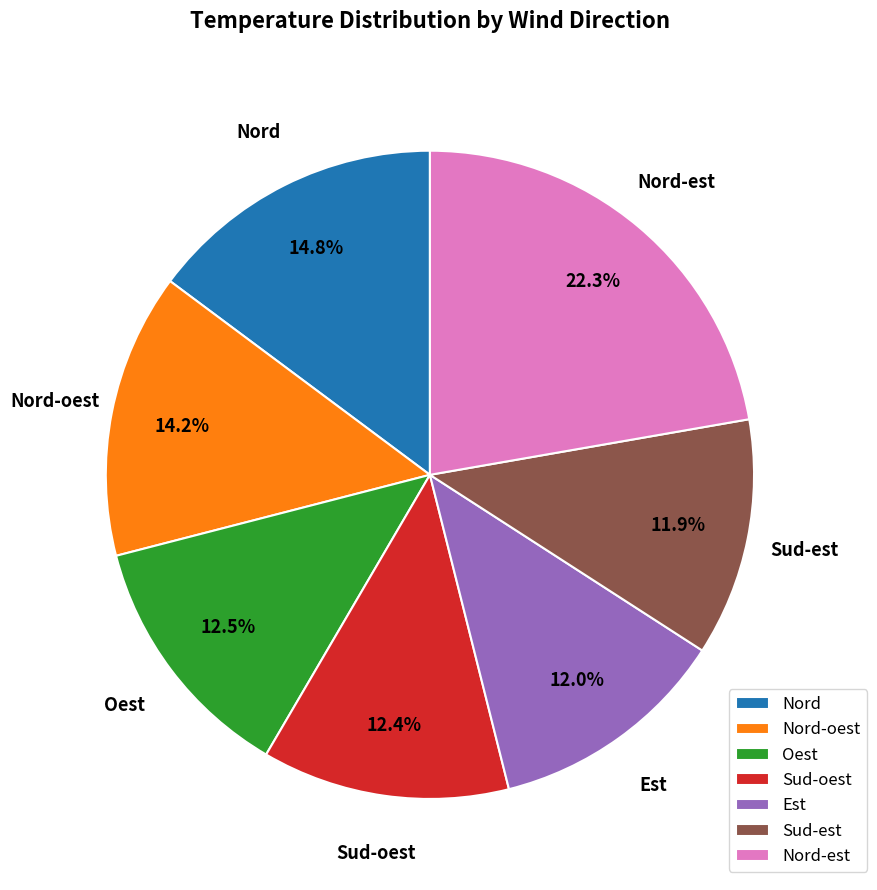

To the nearest percent, what is the average slice percentage?

14%